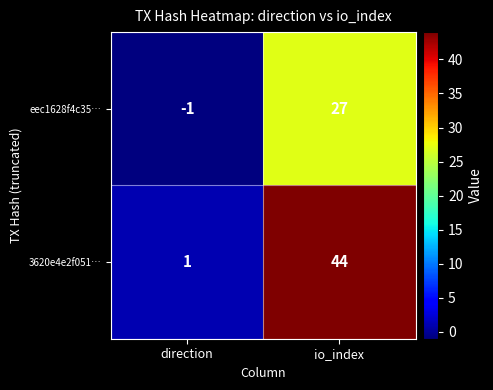

At which category is the sum across all series the highest?

io_index